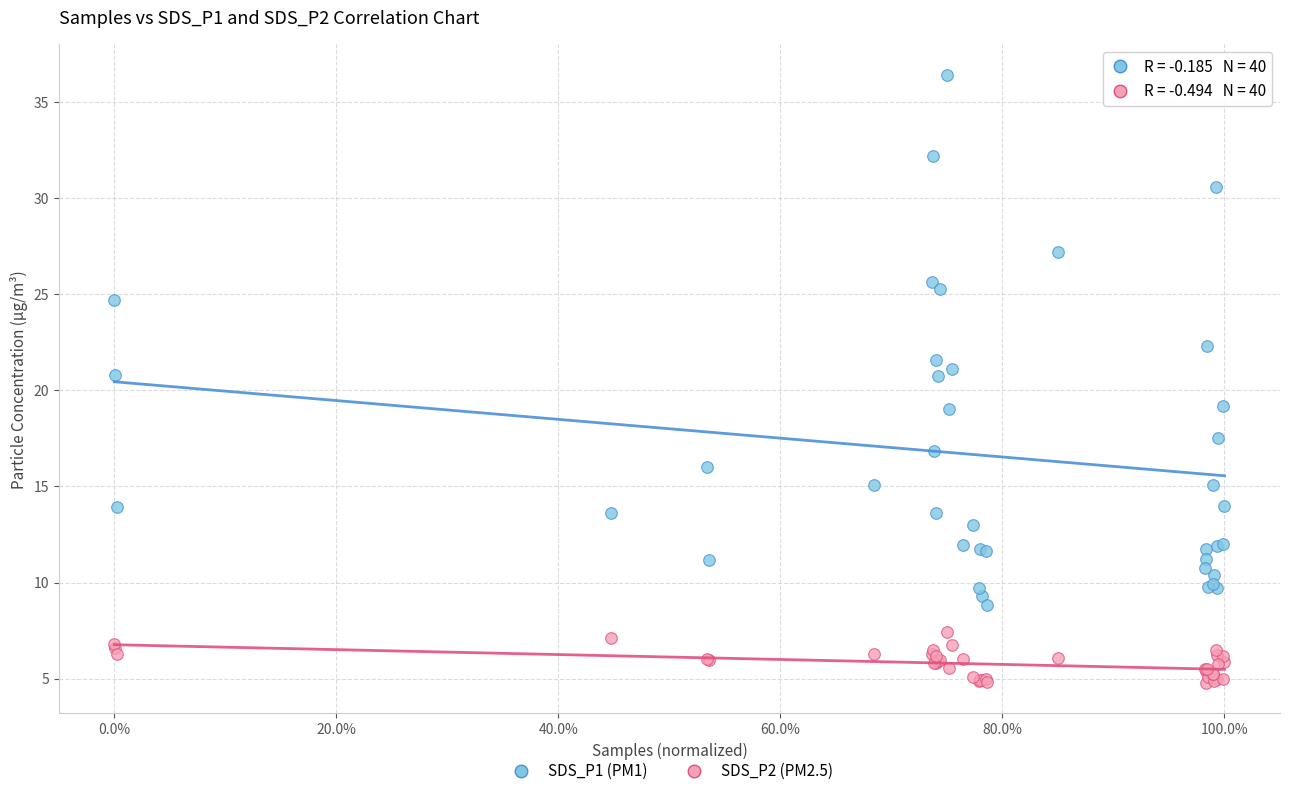

Which series has the widest spread of Y values?

SDS_P1 (PM1)